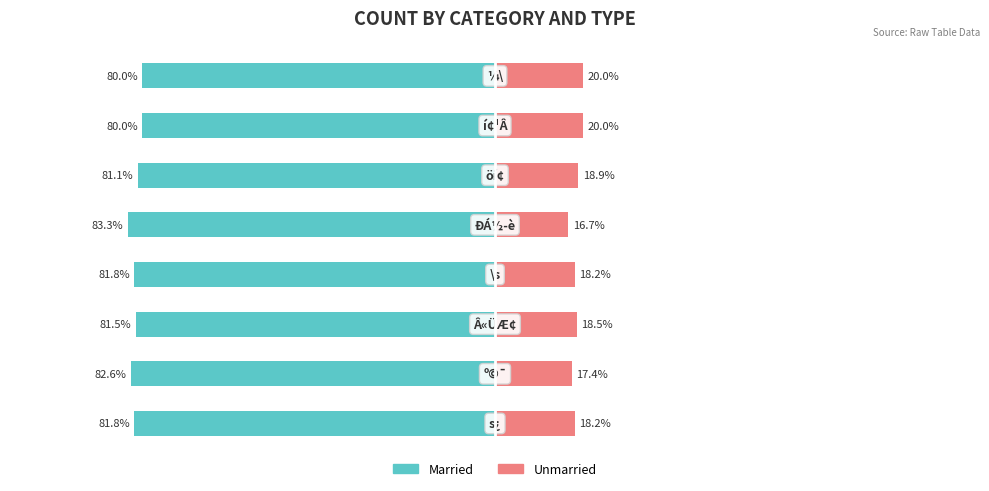

Between 3 and 4, which is larger?

3